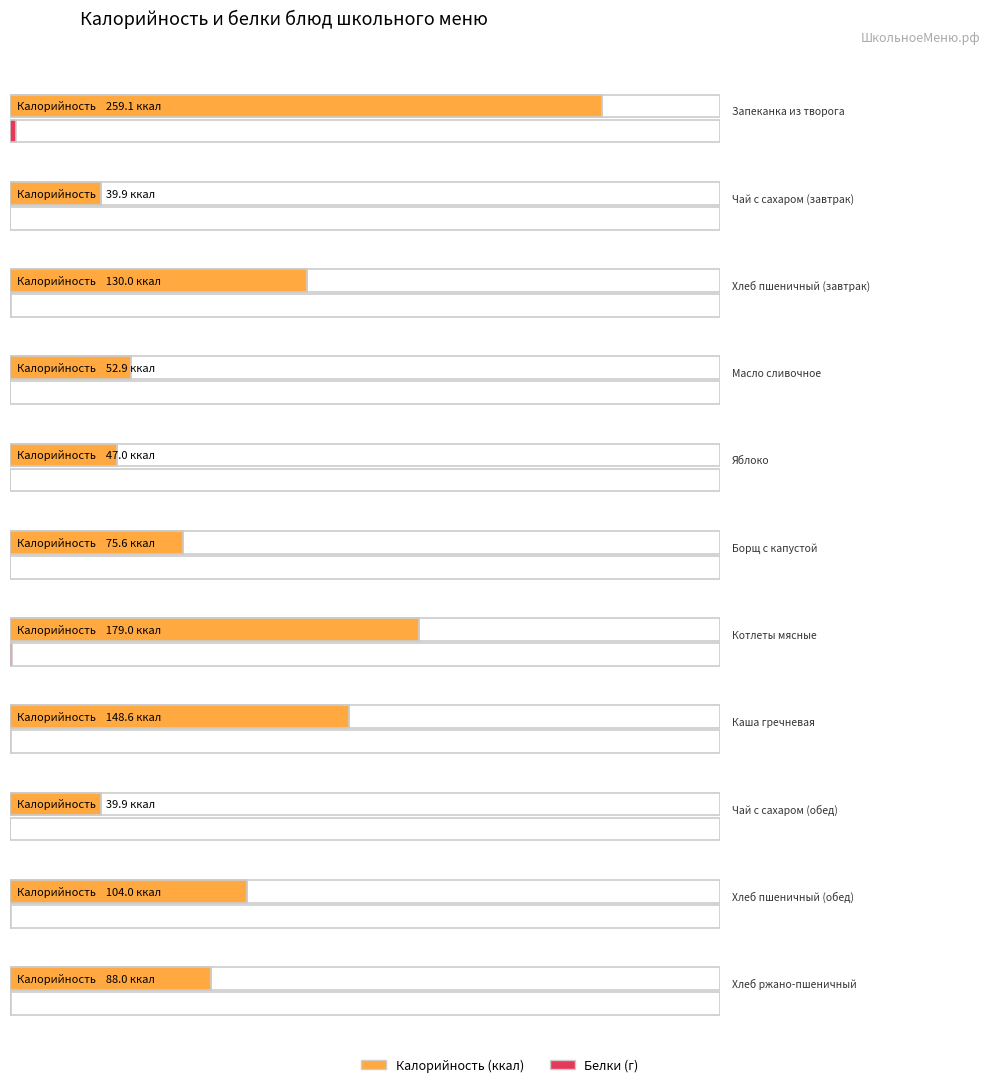

Reading left to right, extract all data points from this chart.

Калорийность: Запеканка из творога=259.1	Чай с сахаром (завтрак)=39.9	Хлеб пшеничный (завтрак)=130.0	Масло сливочное=52.9	Яблоко=47.0	Борщ с капустой=75.6	Котлеты мясные=179.0	Каша гречневая=148.6	Чай с сахаром (обед)=39.9	Хлеб пшеничный (обед)=104.0	Хлеб ржано-пшеничный=88.0
Белки: Запеканка из творога=23.4	Чай с сахаром (завтрак)=0.0	Хлеб пшеничный (завтрак)=4.0	Масло сливочное=0.1	Яблоко=0.4	Борщ с капустой=1.6	Котлеты мясные=9.9	Каша гречневая=4.8	Чай с сахаром (обед)=0.0	Хлеб пшеничный (обед)=3.2	Хлеб ржано-пшеничный=3.2